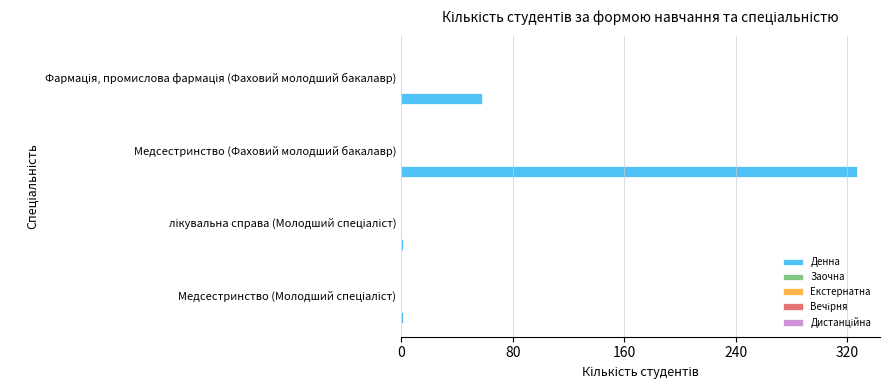

What is the maximum value shown in the chart?

327